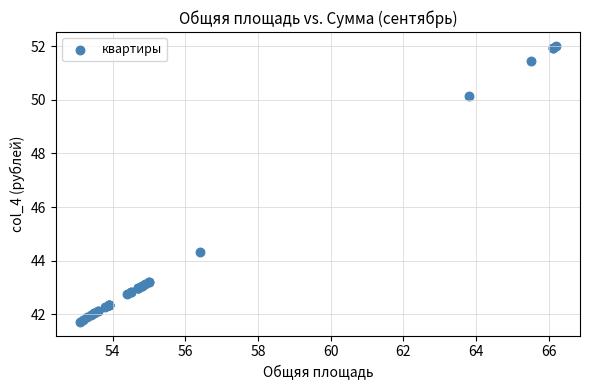

What Y value in the scatter plot is closest to 46?

44.3